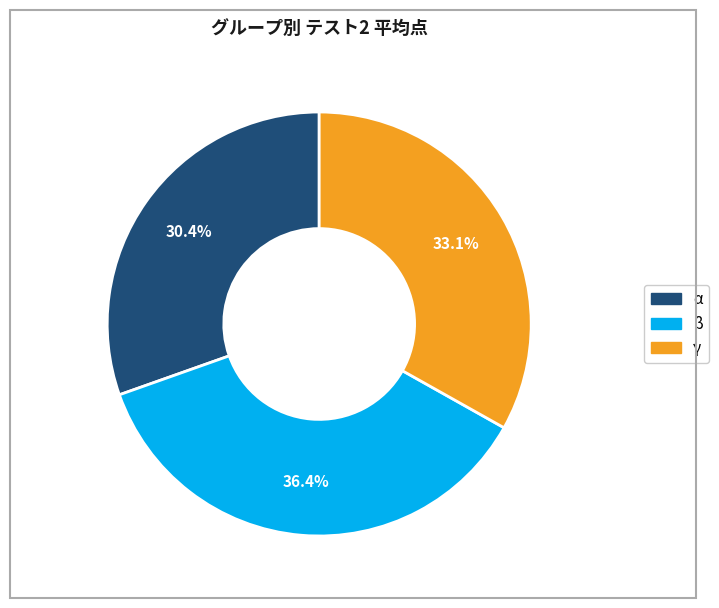

What percentage do β and α together represent?

66.9%